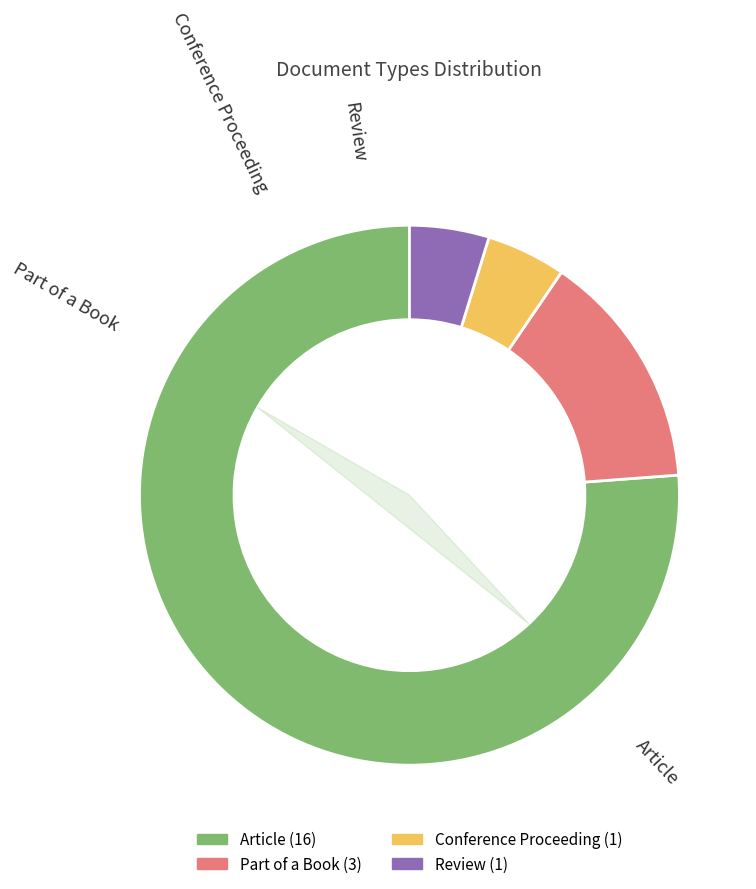

What is the total percentage of Review and Part of a Book?

19.0%